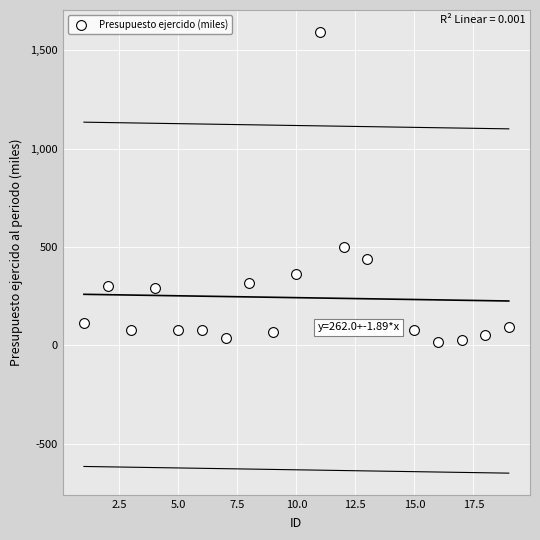

What Y value in the scatter plot is closest to 805?

500.0